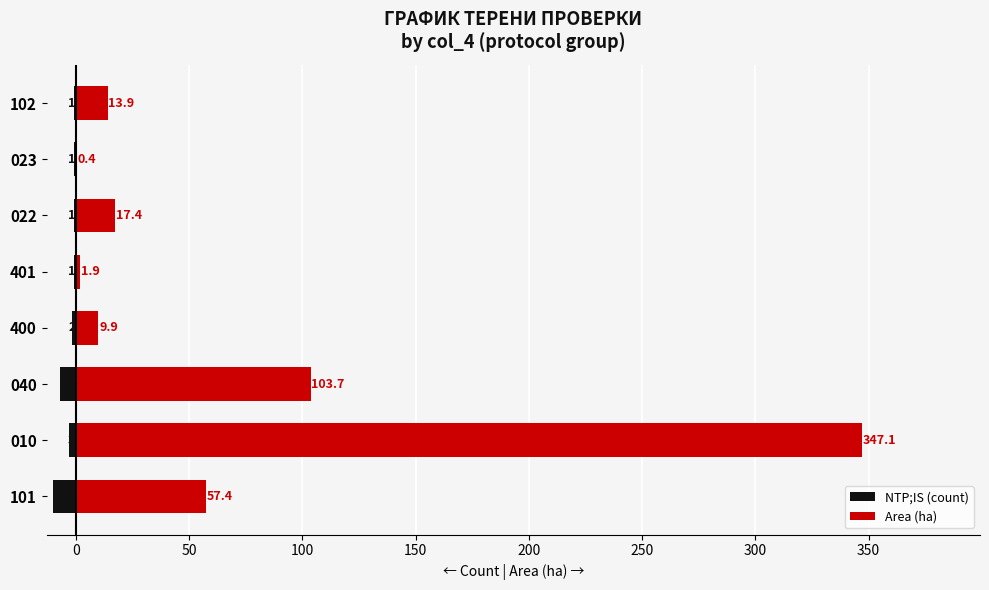

What is the highest value of the NTP;IS (count) series?

-1.0